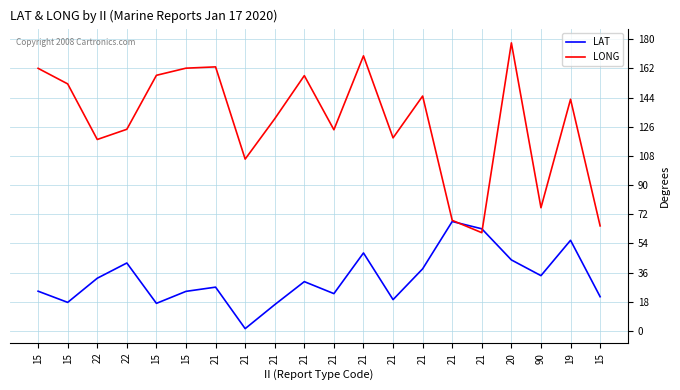

What are all the series names shown in the legend?

LAT, LONG